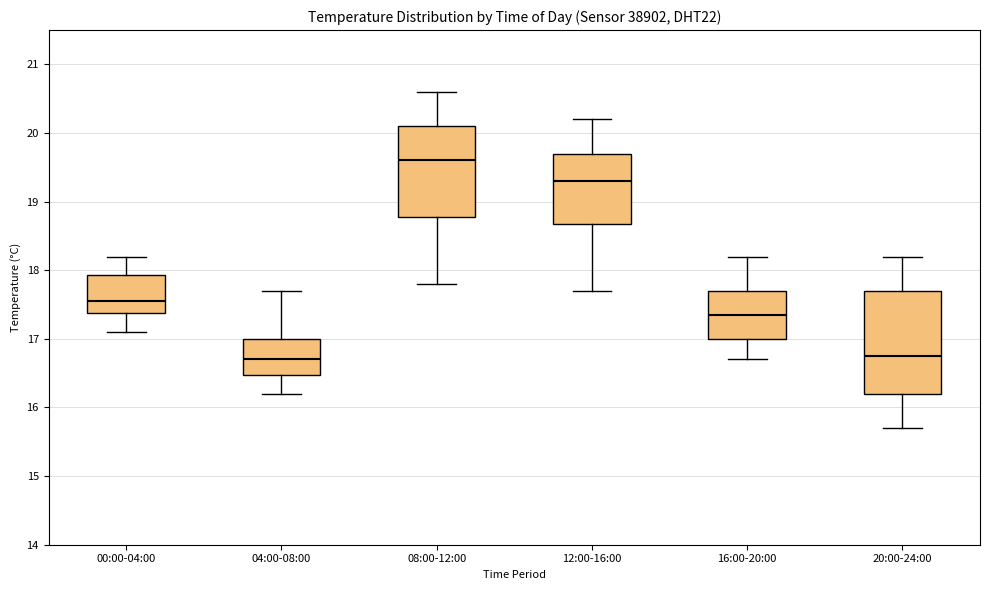

Where does the median line of the box for 20:00-24:00 sit on the y-axis? The values are not printed on the chart, so give them approximately, as read against the axis.

16.8